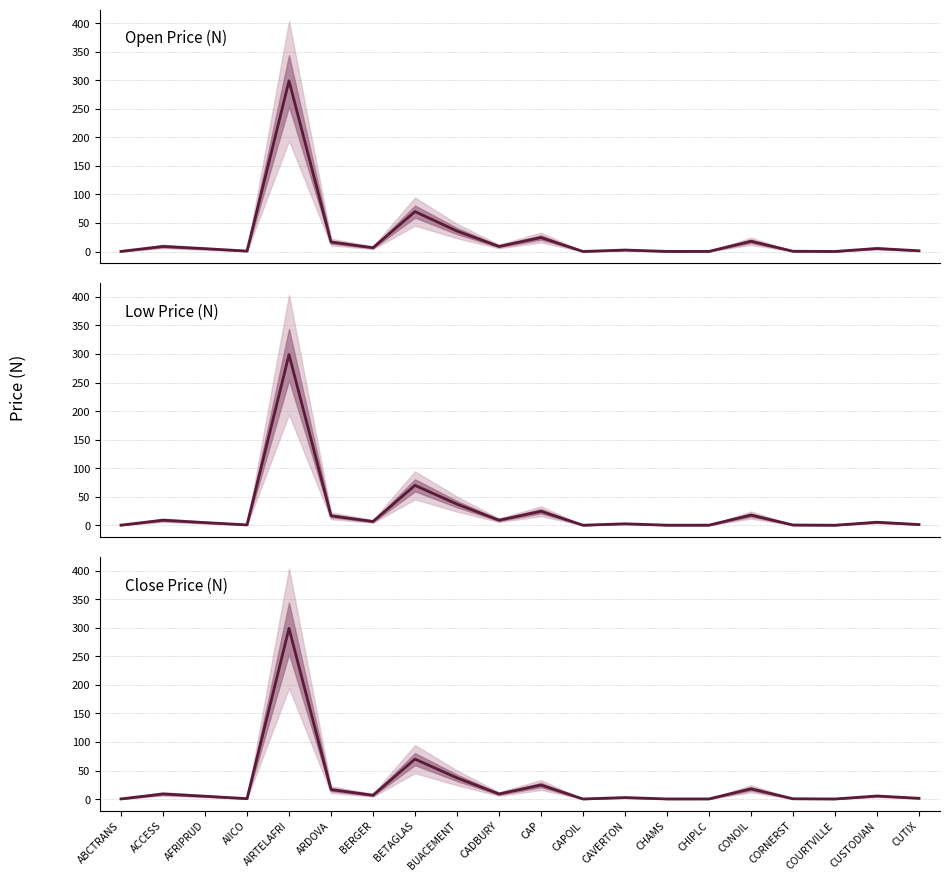

What is the label of the 4th point from the right?

CORNERST